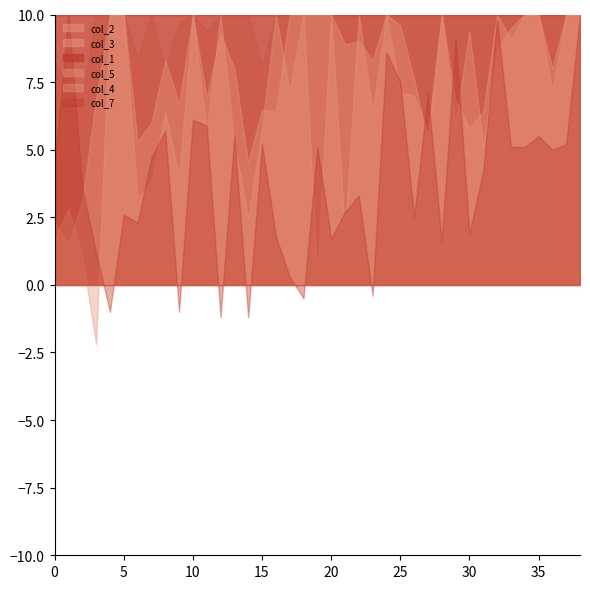

What is the minimum value shown in the chart?

-2.2